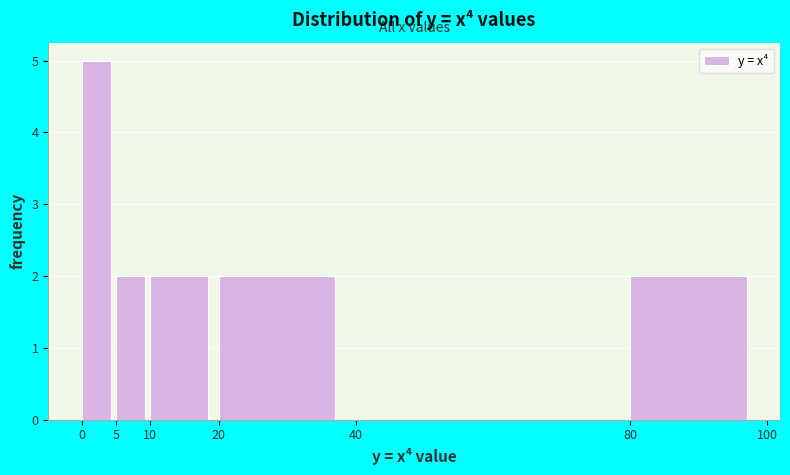

Reading left to right, transcribe this chart: for each bar, give the range it covers on the x-axis and its height. The values are not printed on the chart, so give them approximately, as read against the axis.

0 to 5: 5
5 to 10: 2
10 to 20: 2
20 to 40: 2
40 to 80: 0
80 to 100: 2